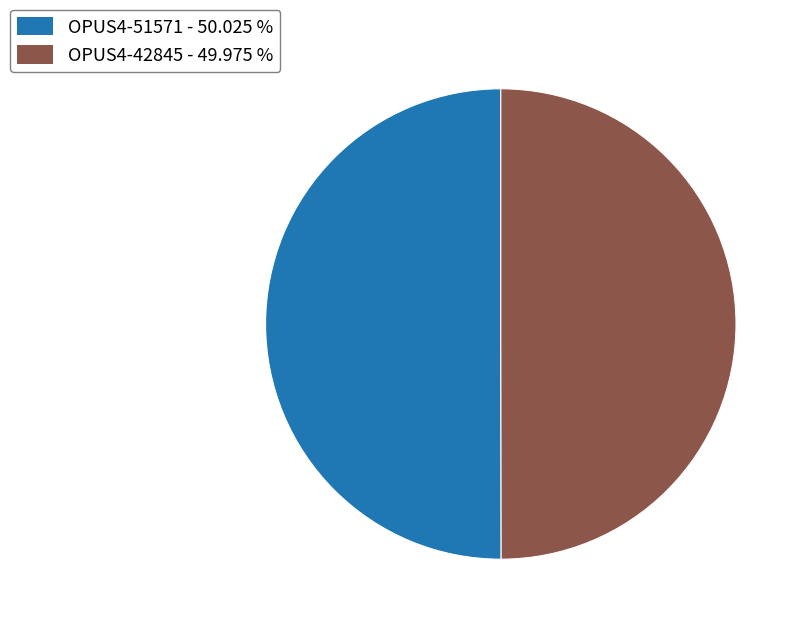

Is it true that OPUS4-51571 is 50% of the pie?

True